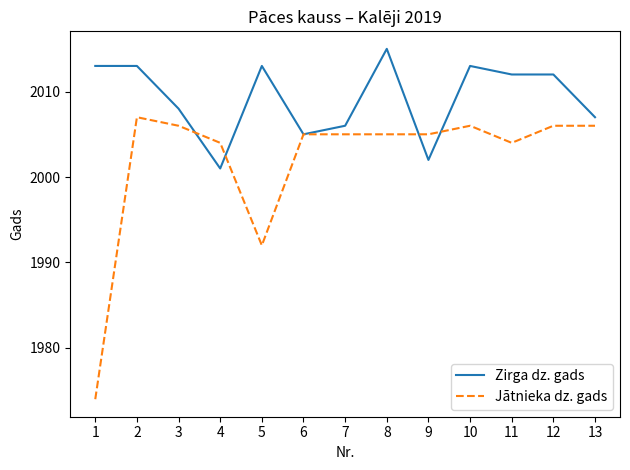

Read the Zirga dz. gads value at 7.

2006